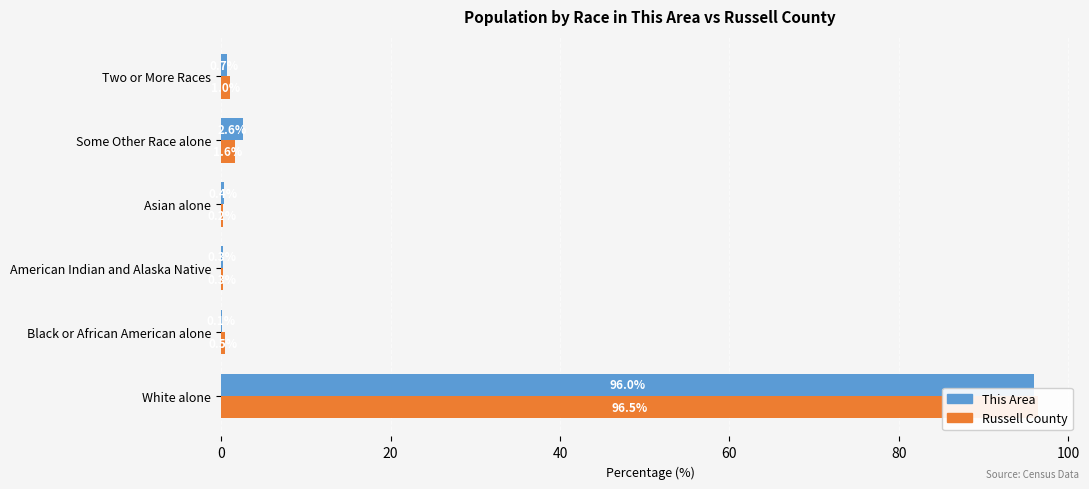

Are the bars horizontal?

Yes